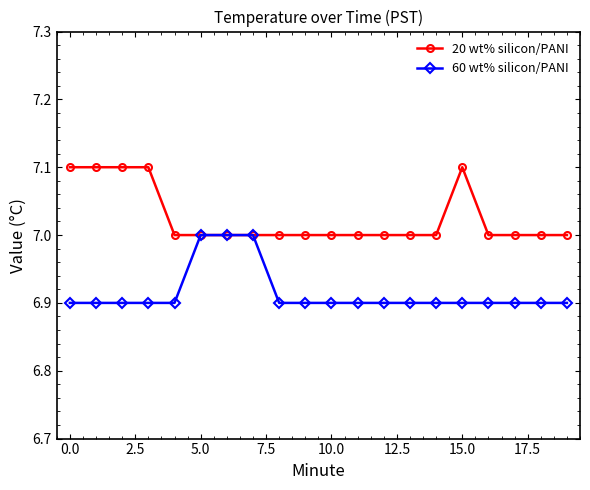

Which series has the largest total across all categories?

20 wt% silicon/PANI